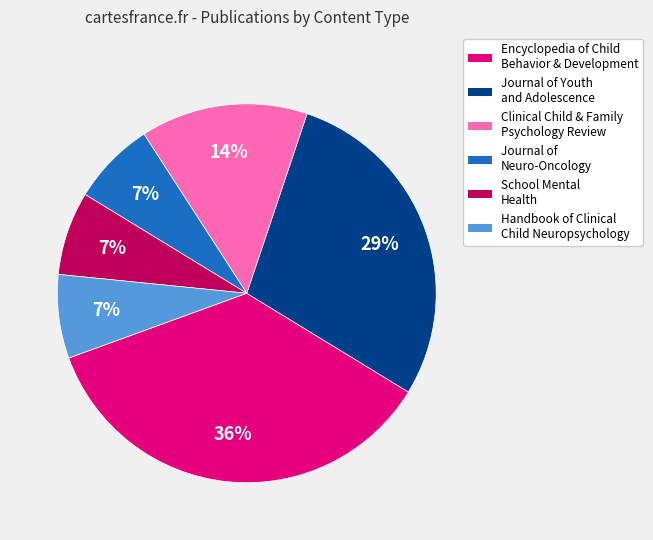

Is there any slice that represents more than half of the pie?

No